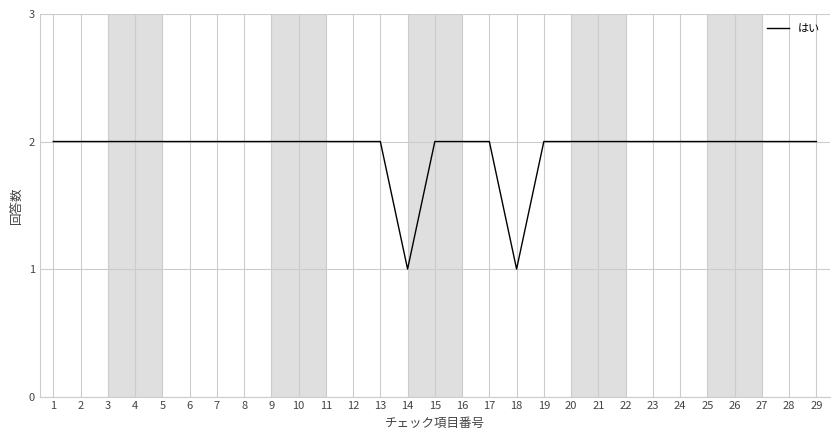

The chart shows a value of 3 at 4. True or false?

False